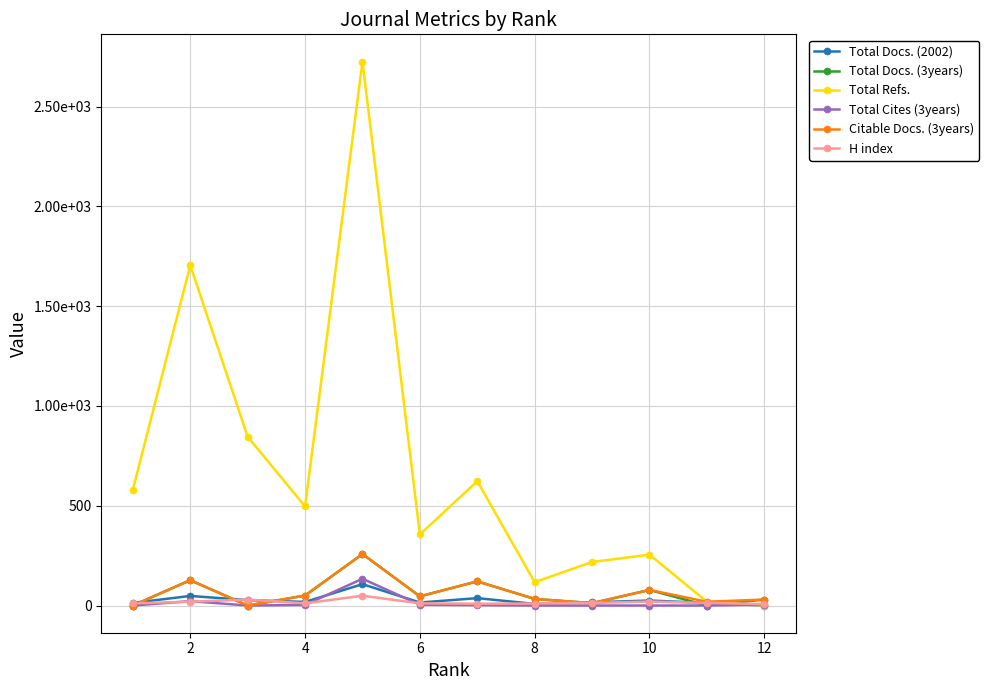

Is this an area chart (filled region under the line)?

No